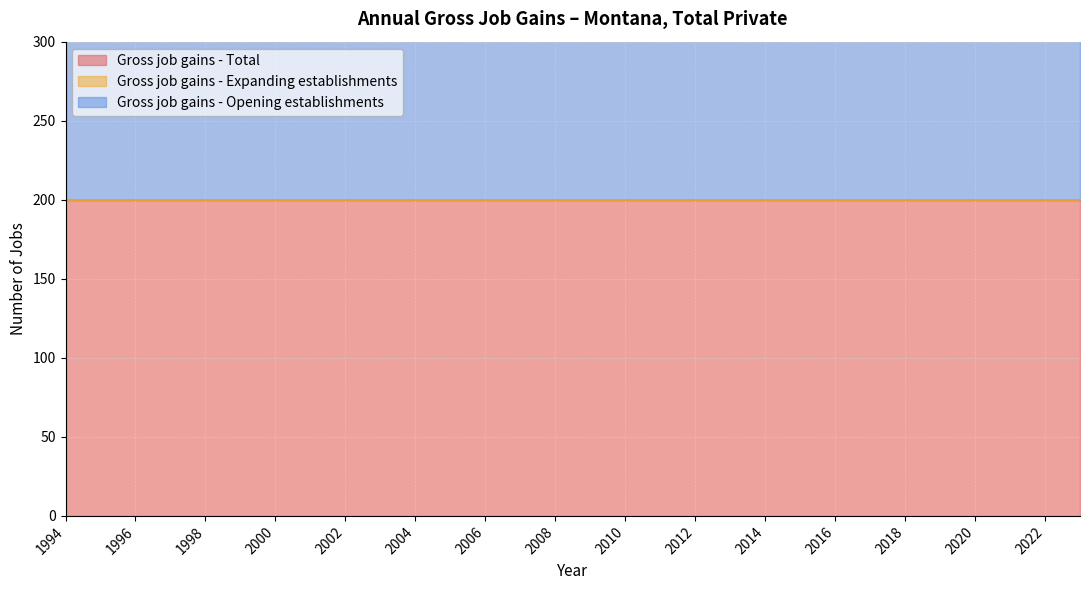

What are all the series names shown in the legend?

Gross job gains - Total, Gross job gains - Expanding establishments, Gross job gains - Opening establishments